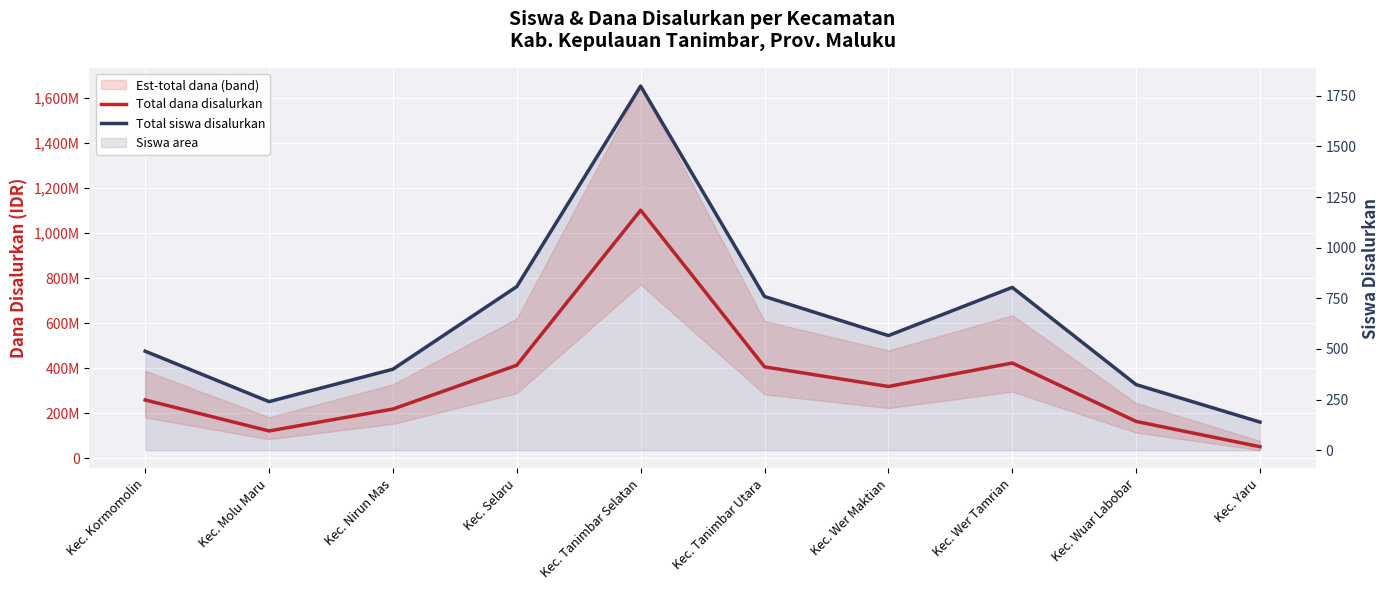

True or false: Total siswa disalurkan has a value of 164 at Kec. Molu Maru.

False